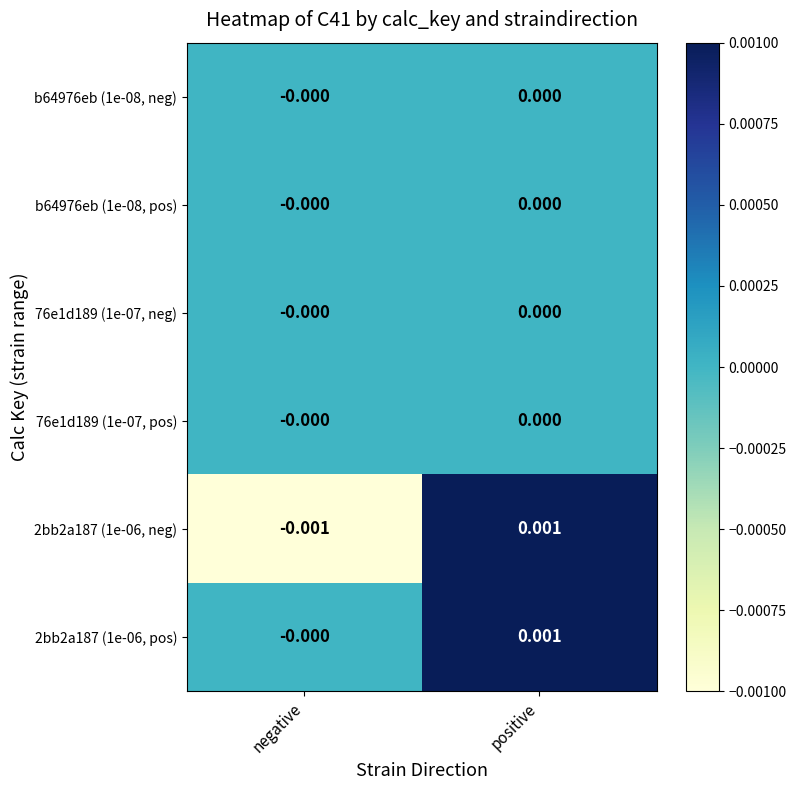

At which category is the sum across all series the highest?

positive